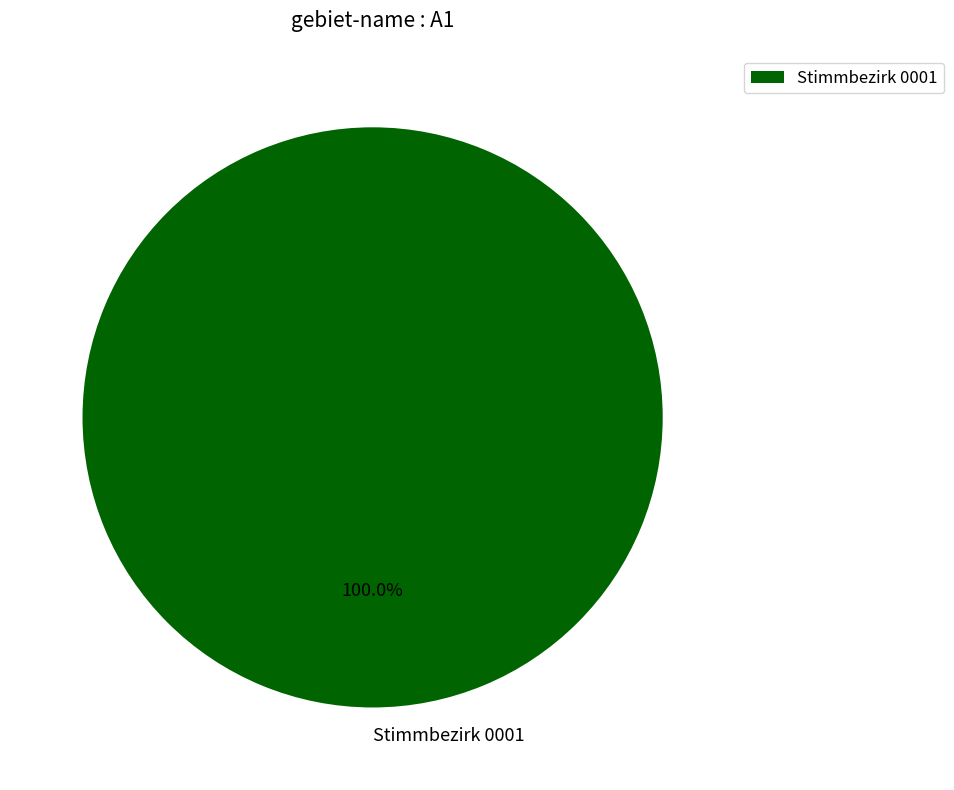

Rank the categories by value from highest to lowest.

Stimmbezirk 0001